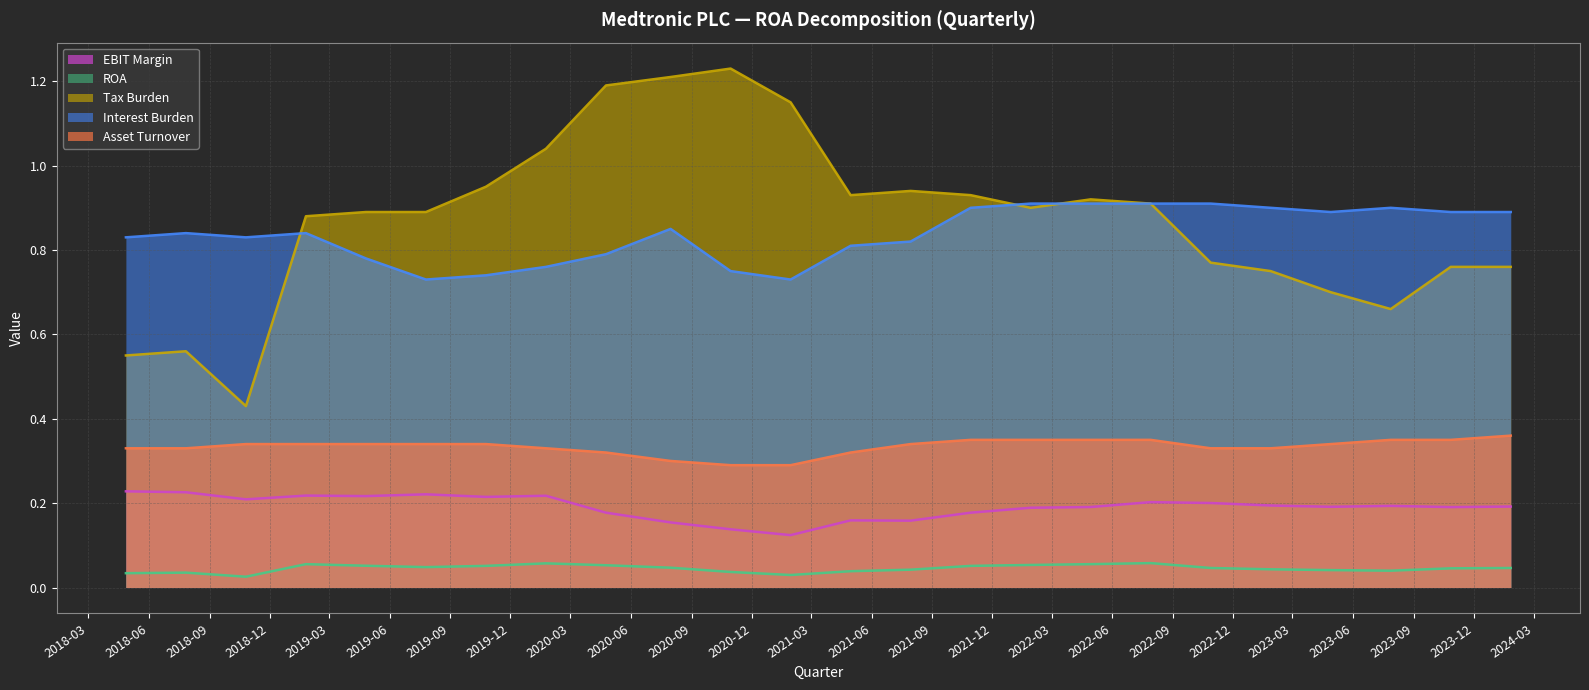

What is the difference between the second highest and minimum values in the Asset Turnover series?

0.1